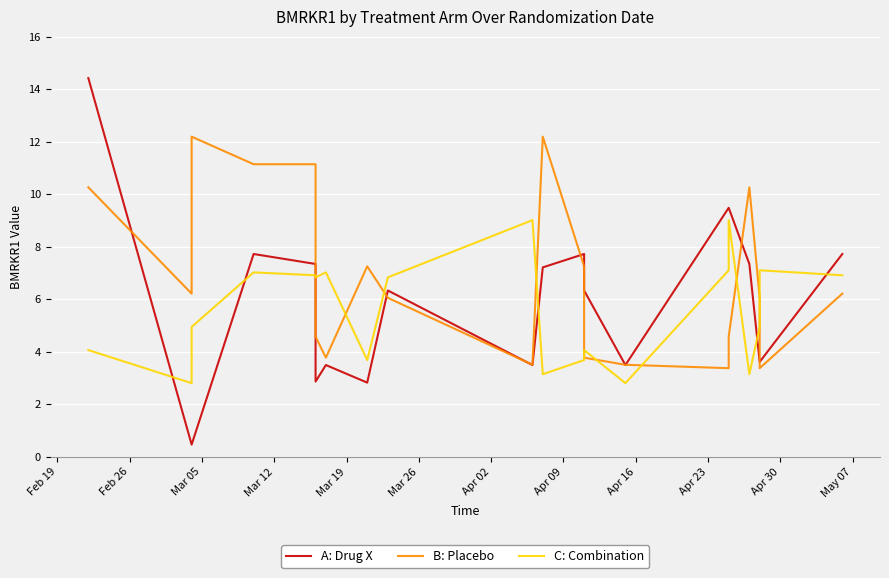

Is it true that A: Drug X equals 7.7 at Mar 12?

True